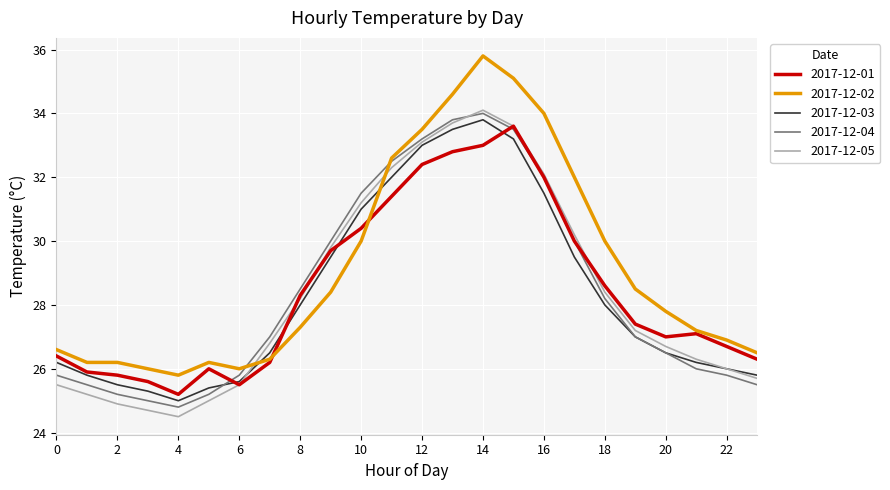

After their last crossing, which series has the higher values: 2017-12-02 or 2017-12-05?

2017-12-02